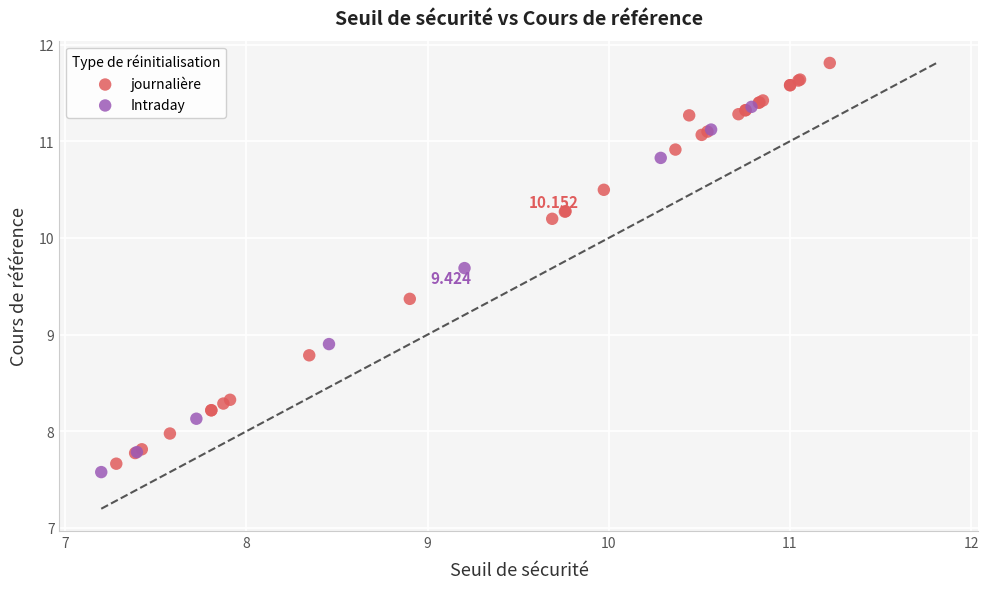

Which series contains the highest Y value?

journalière